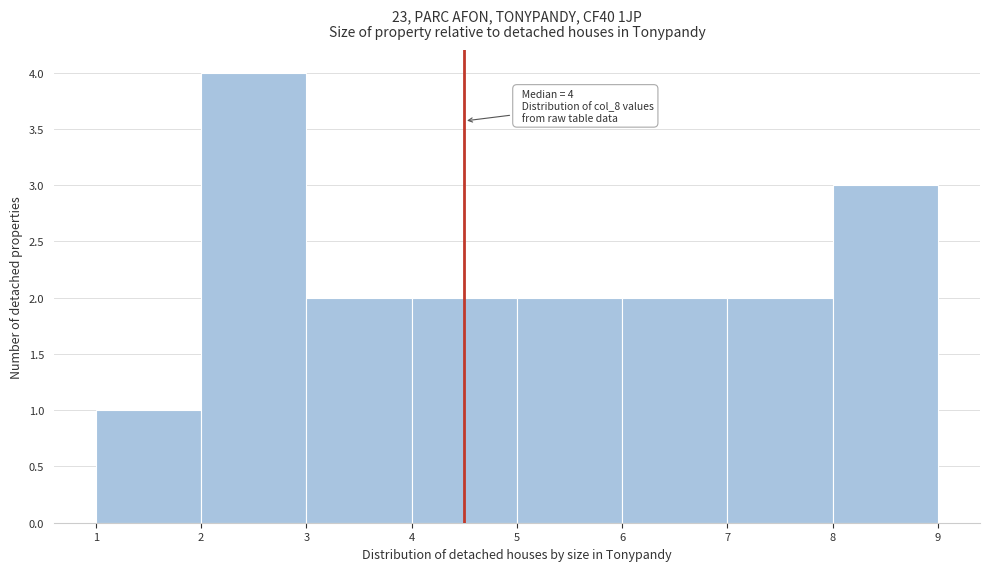

Over which range of the x-axis is the bar tallest?

2 to 3